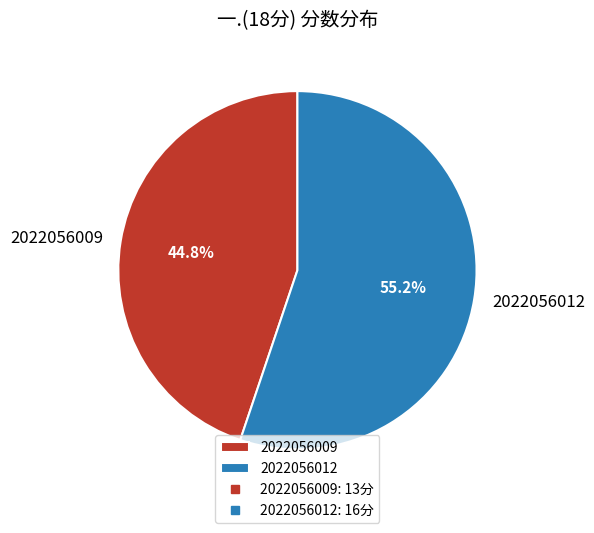

To the nearest percent, what is the combined percentage of 2022056009 and 2022056012?

100%